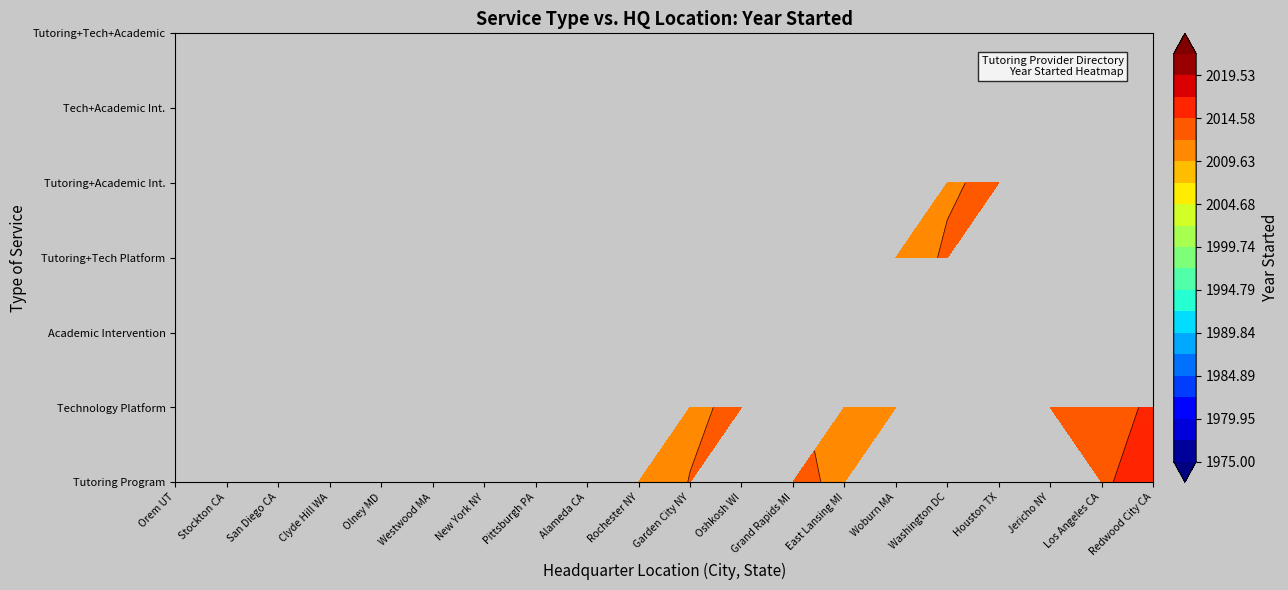

What is the difference between the maximum and minimum values in the Tutoring Program series?

2022